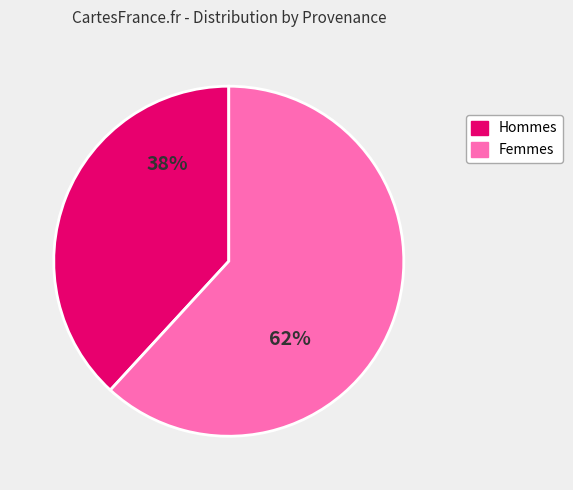

Is there any slice that represents more than half of the pie?

Yes